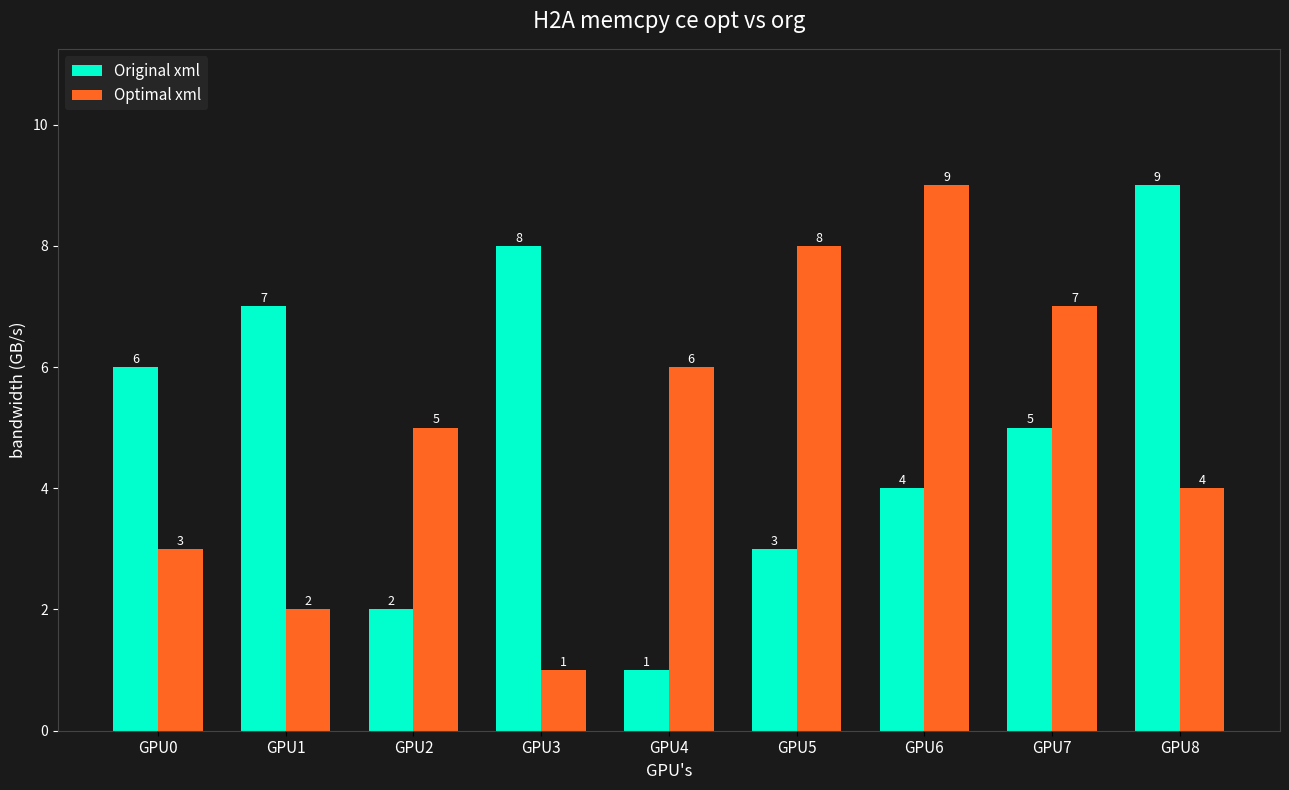

What is the value of the Original xml bar at the 7th from the left?

4